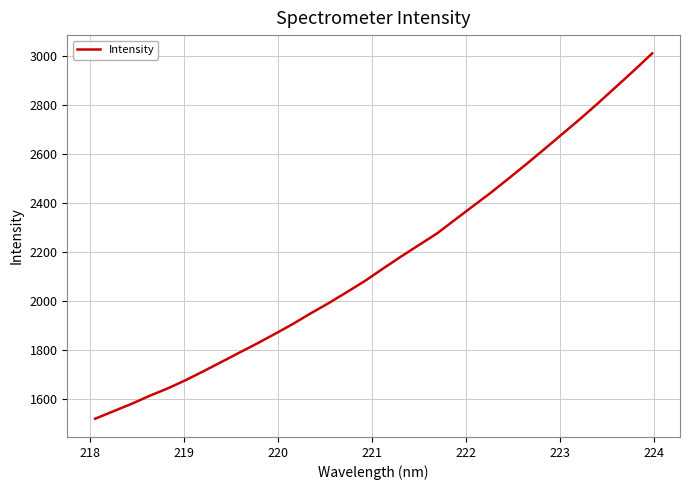

Reading left to right, transcribe all the data shown in this chart.

1520.4	1550.3	1580.0	1612.8	1642.8	1676.3	1713.0	1750.9	1789.1	1826.8	1866.4	1906.9	1950.4	1992.3	2036.6	2081.9	2132.0	2180.9	2228.1	2275.0	2330.7	2386.2	2441.3	2499.7	2559.2	2620.1	2681.8	2743.6	2808.0	2874.6	2941.3	3010.2